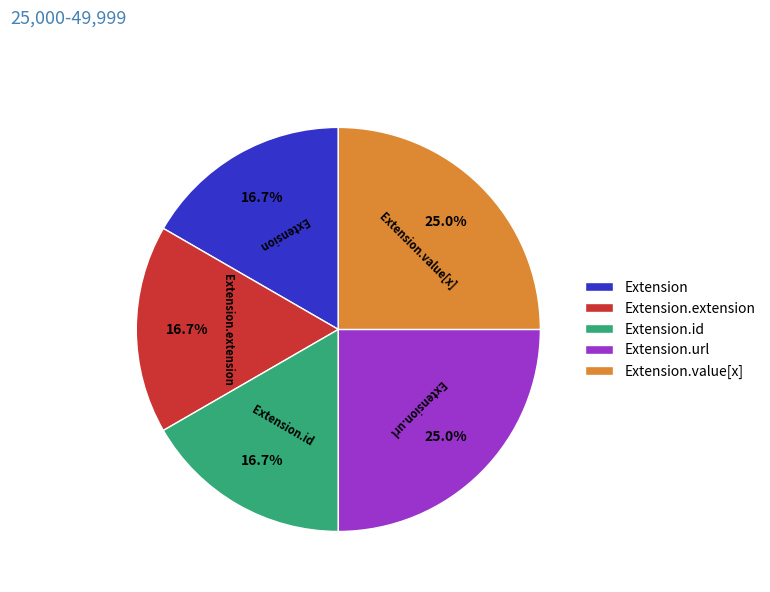

Approximately how many times larger is the value at Extension.value[x] compared to Extension.extension?

1.5